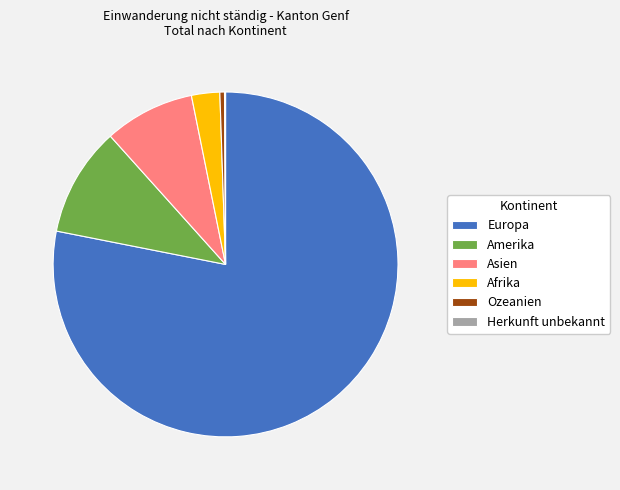

Approximately how many times larger is the value at Amerika compared to Afrika?

3.9